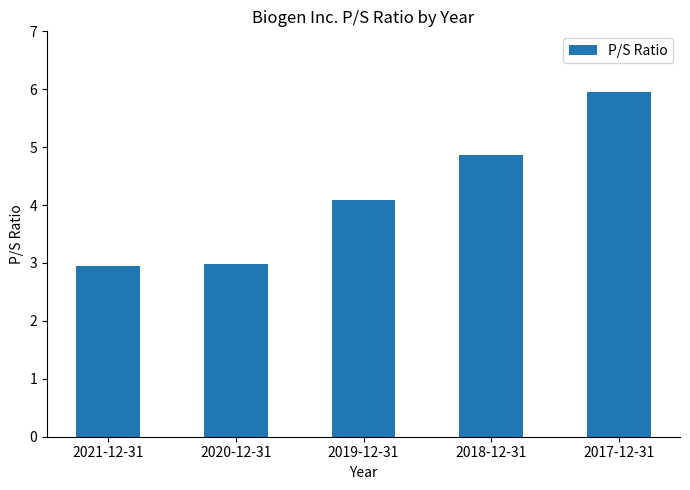

What is the difference between the second highest and minimum values?

1.9